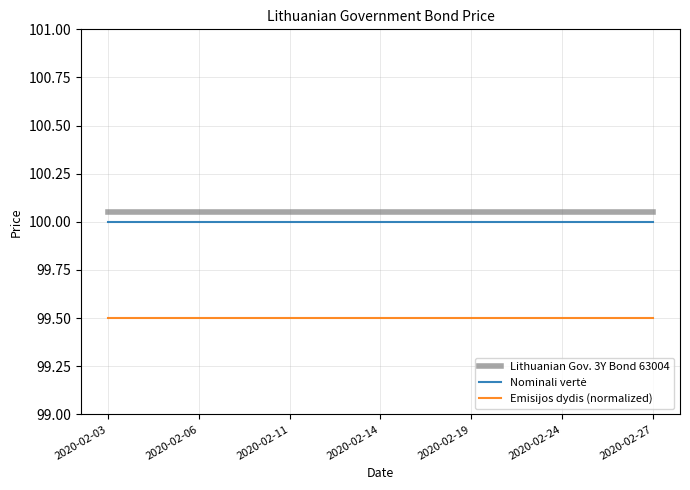

What is the minimum value for Emisijos dydis (normalized)?

99.5